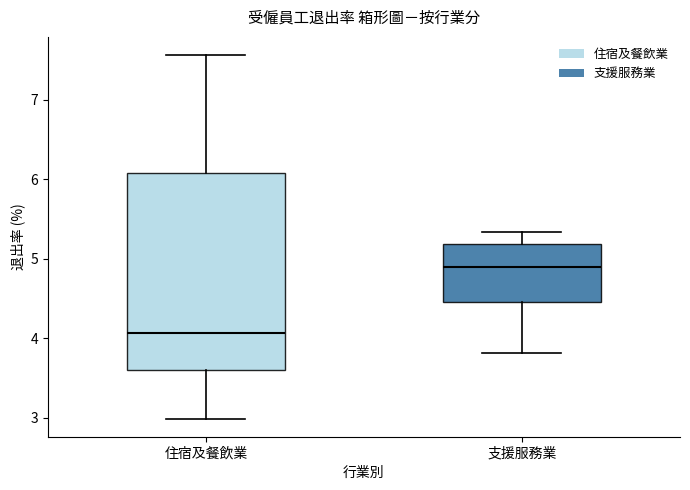

Which box has the highest median line?

支援服務業